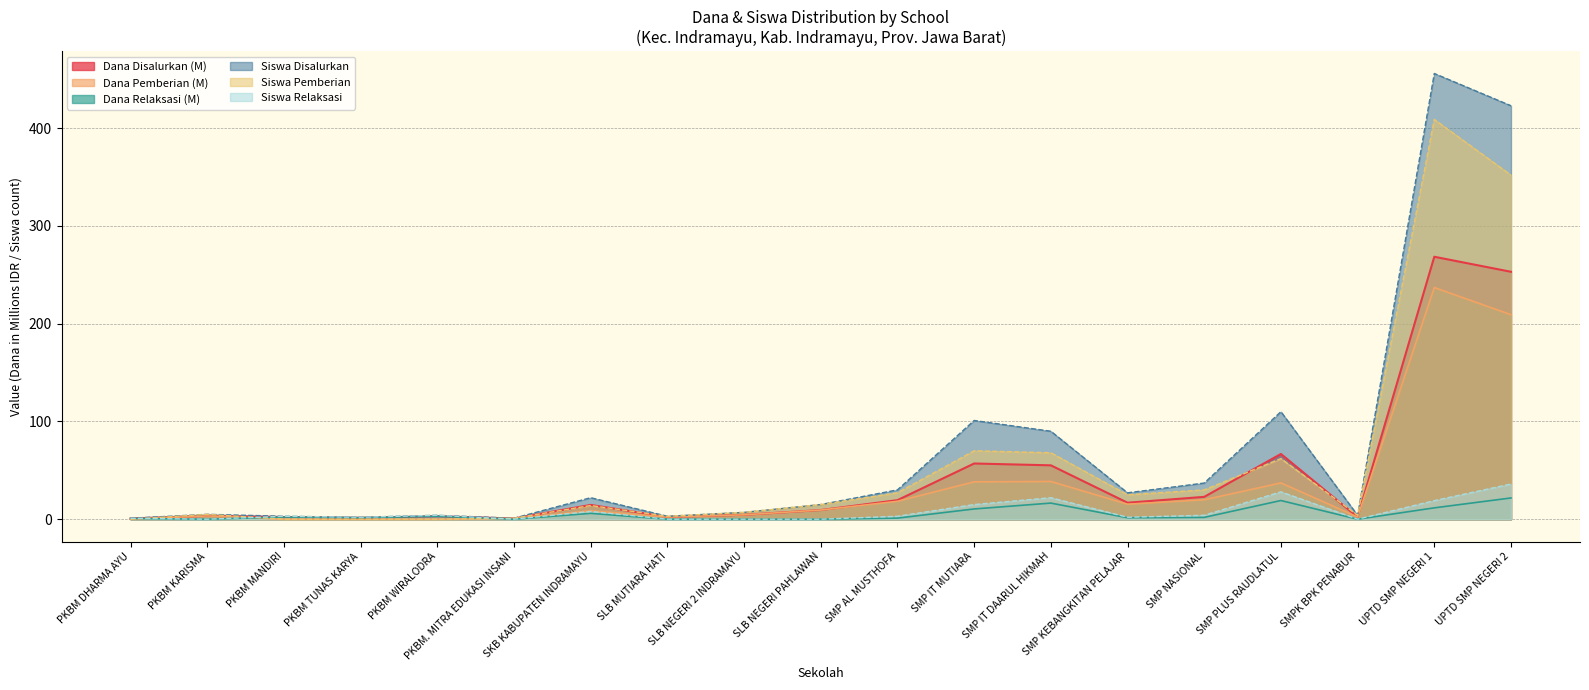

The value of Dana Relaksasi at SLB MUTIARA HATI is 12.2. True or false?

False